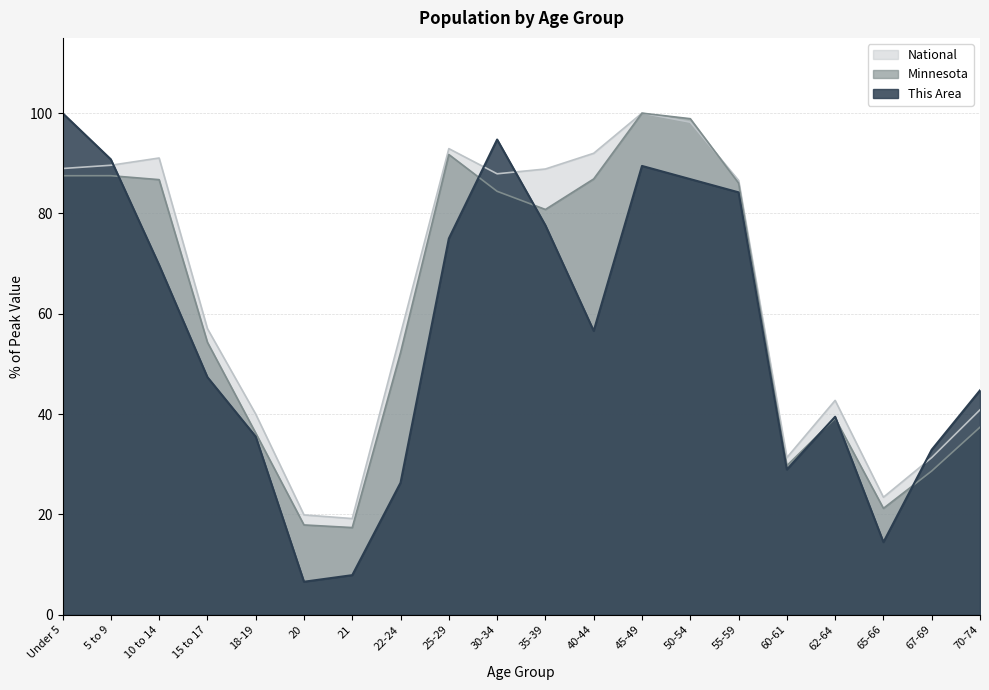

What is the value of the Minnesota point at the 15th from the left?

86.1